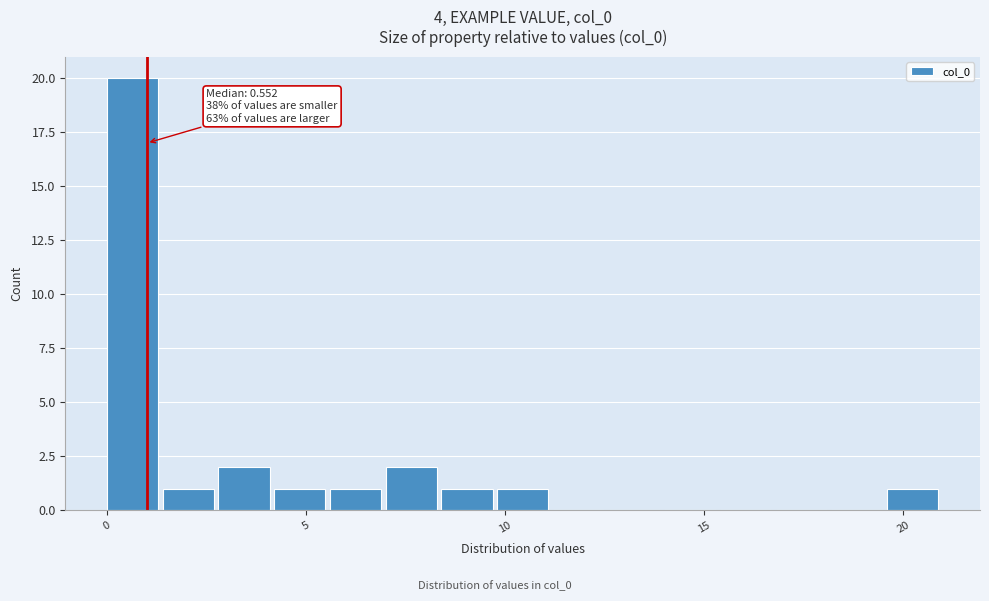

Around what value on the x-axis is the tallest bar? Give the approximate position of its centre, as read against the axis.

0.5